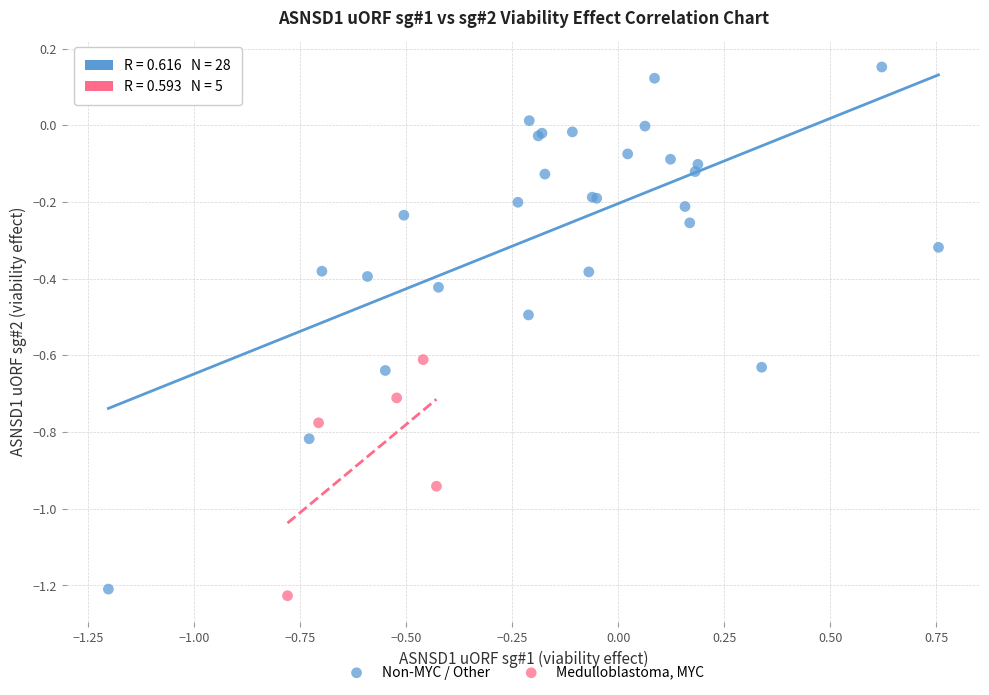

What are all the series names shown in the legend?

Non-MYC / Other, Medulloblastoma, MYC